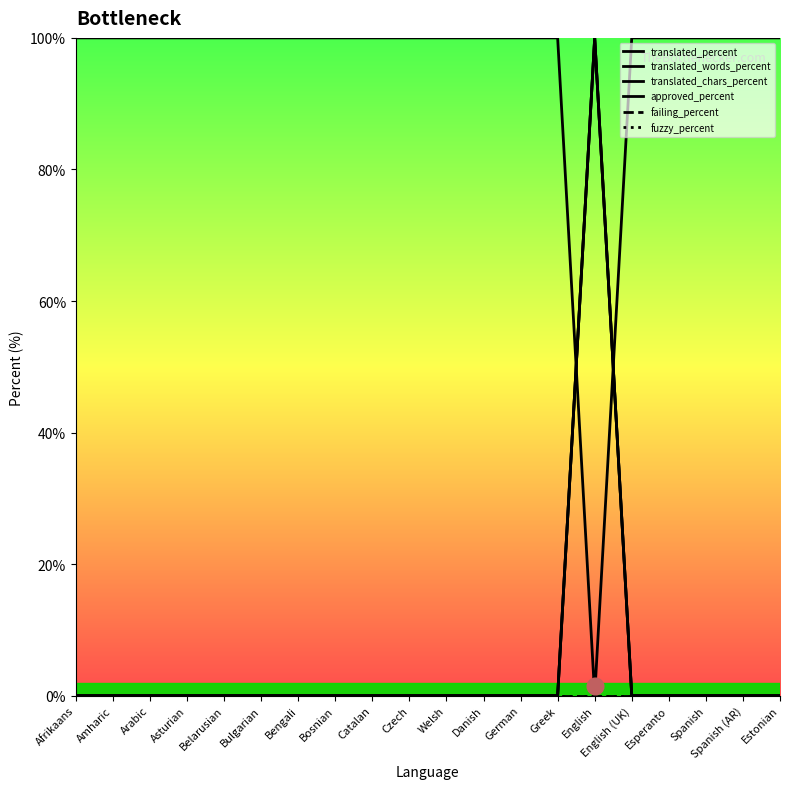

At which label is failing_percent closest to 0?

Afrikaans